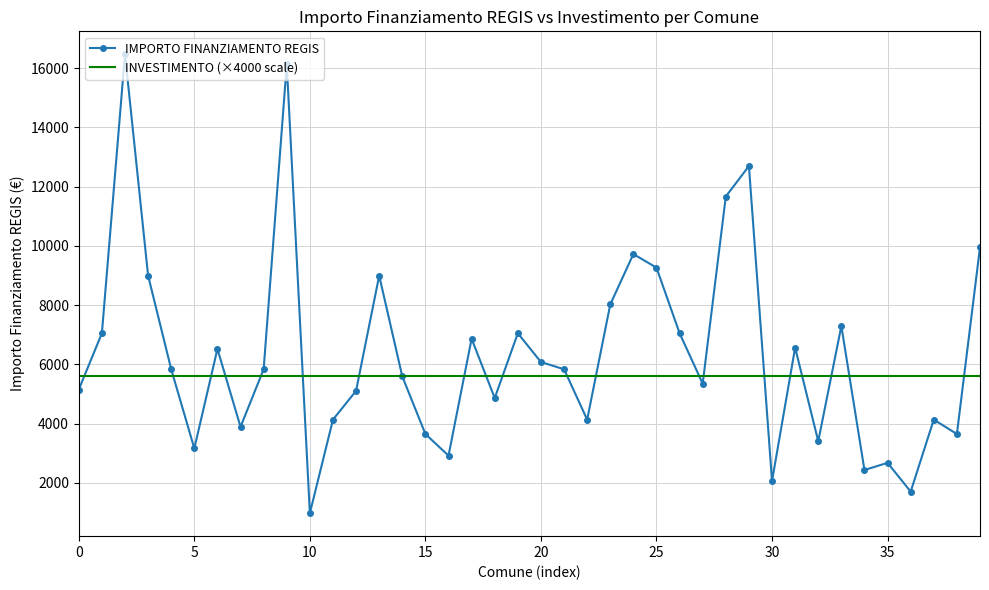

What is the highest value of the INVESTIMENTO (×4000 scale) series?

5600